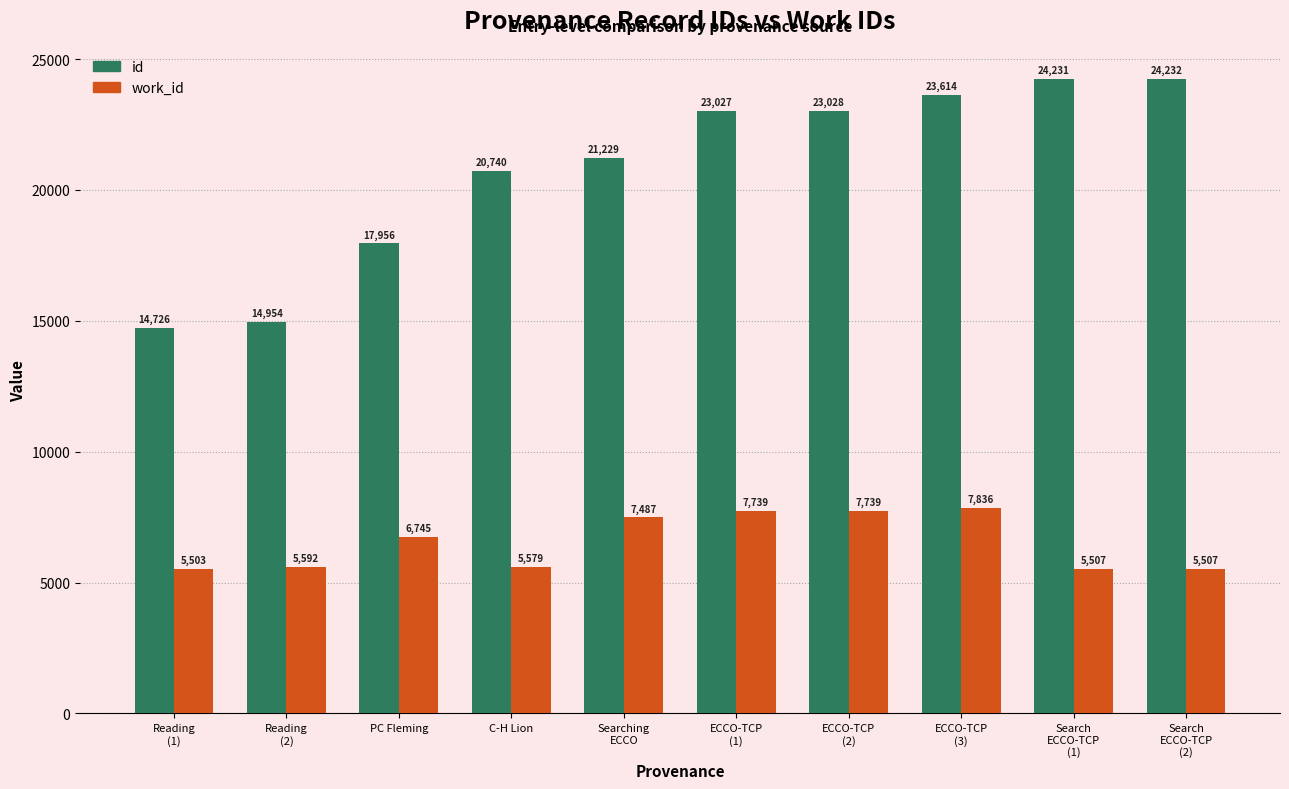

What is the total value across all series at ECCO-TCP
(1)?

30766